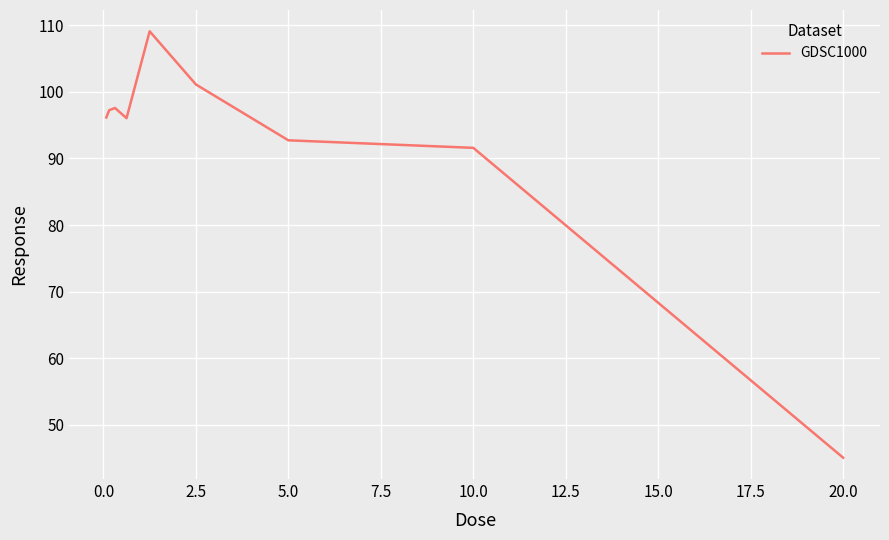

What is the difference between the maximum and minimum values?

64.1